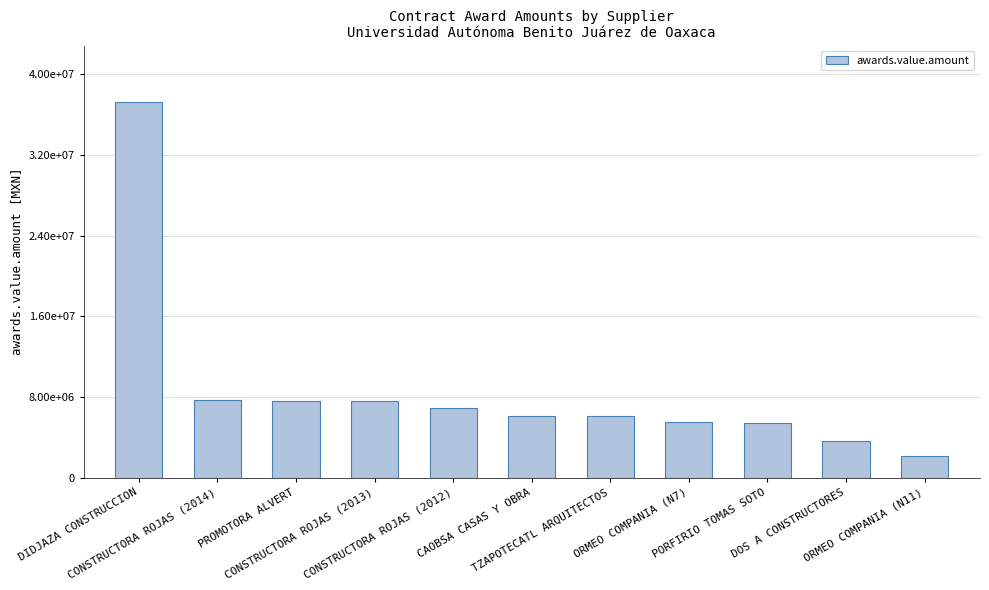

What position from the right is CONSTRUCTORA ROJAS (2014)?

10